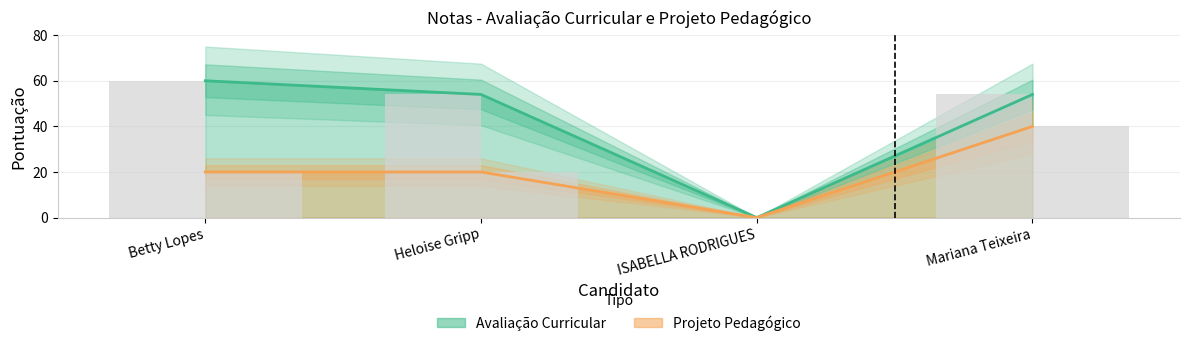

Which category has the highest value in the Projeto Pedagógico series?

Mariana Teixeira